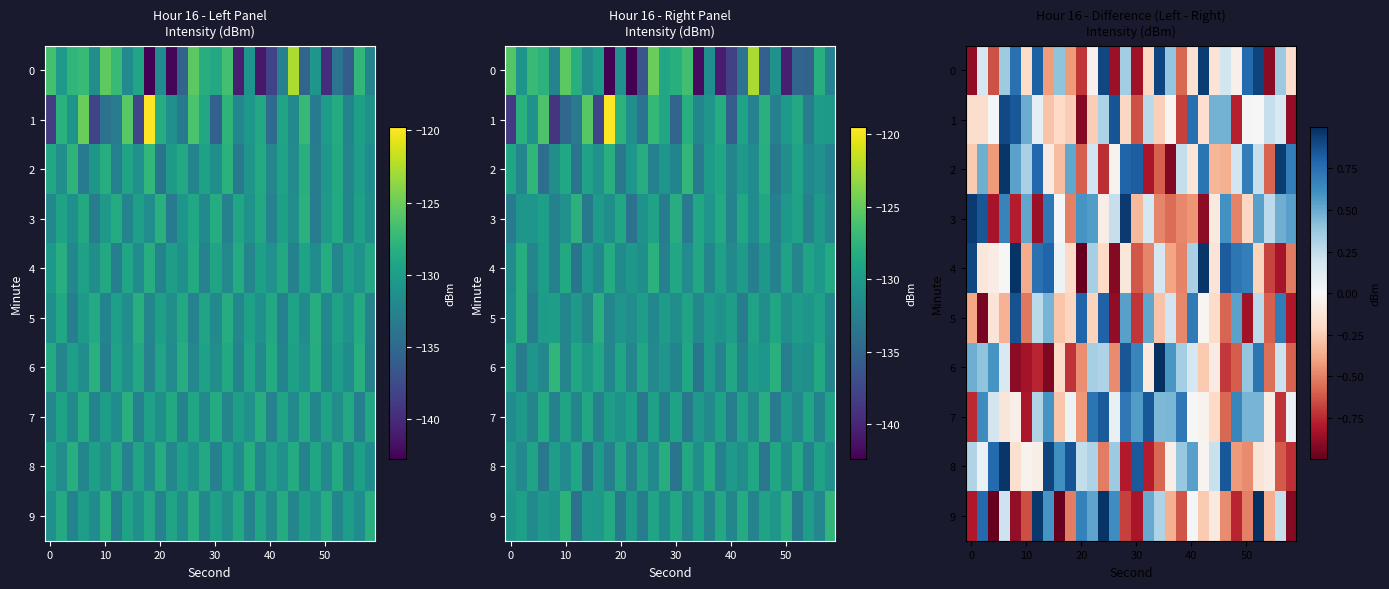

What is the difference between the row_5 values at 19 and 14?

1.0